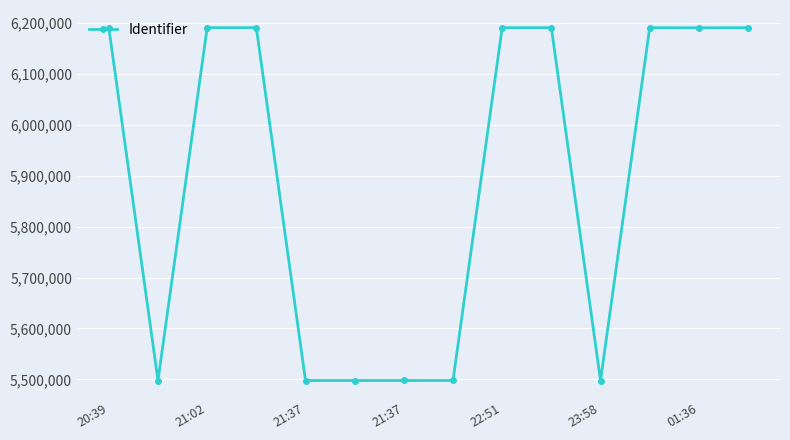

True or false: the data has more than 0 interior local peaks.

True